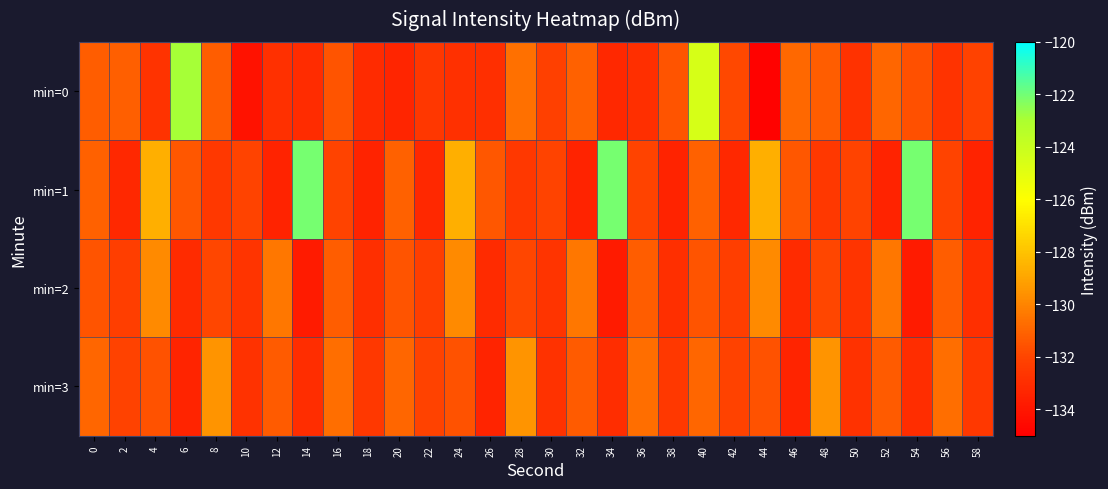

Which series has the largest total across all categories?

min=1